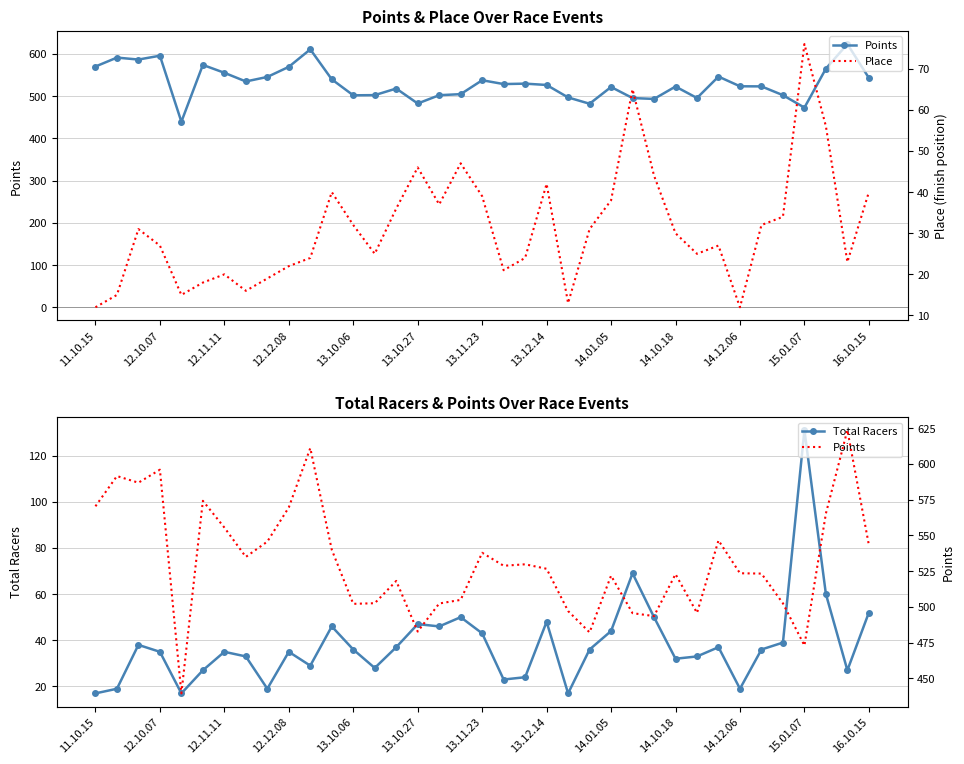

Rank the series by their maximum value, from highest to lowest.

Points, Total Racers, Place